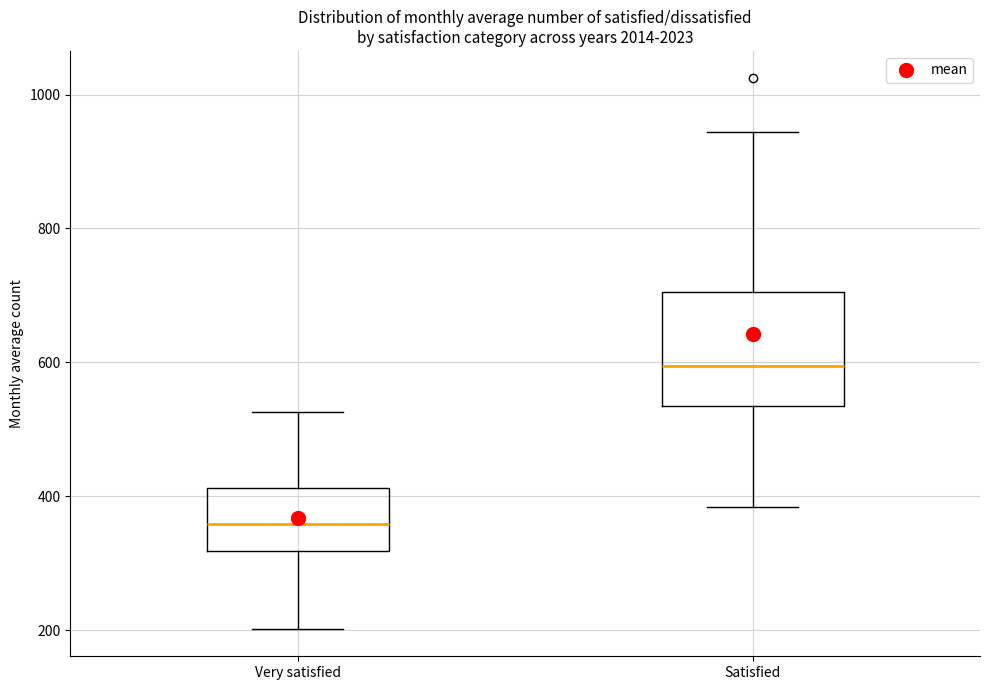

Which box has the lowest median line?

Very satisfied